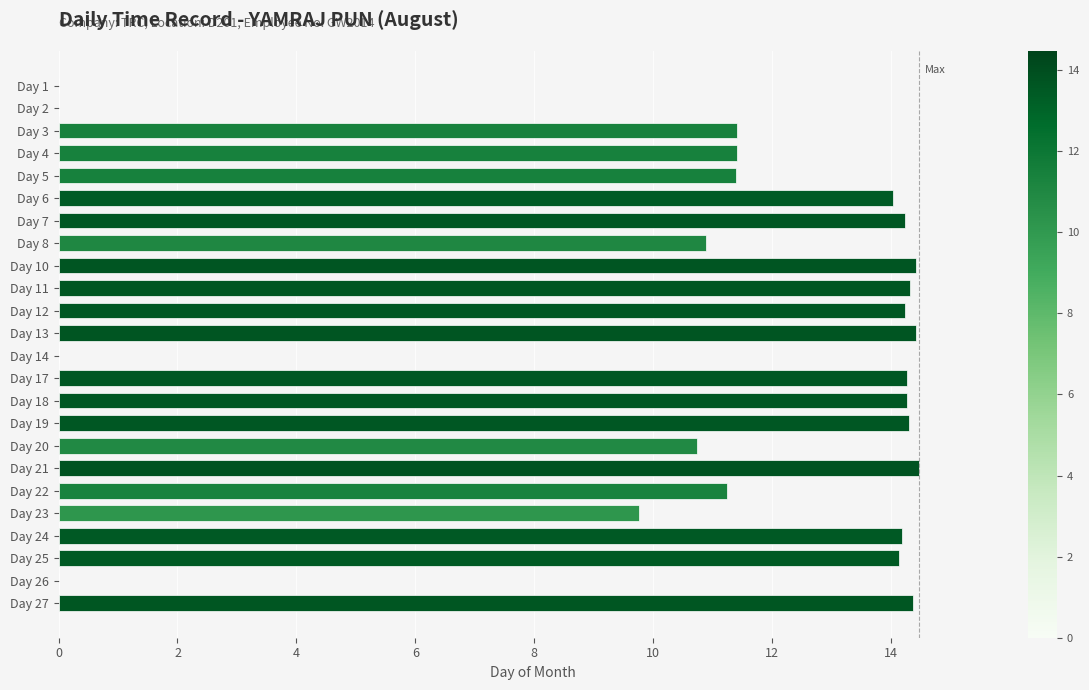

The chart shows a value of 20.9 at Day 12. True or false?

False